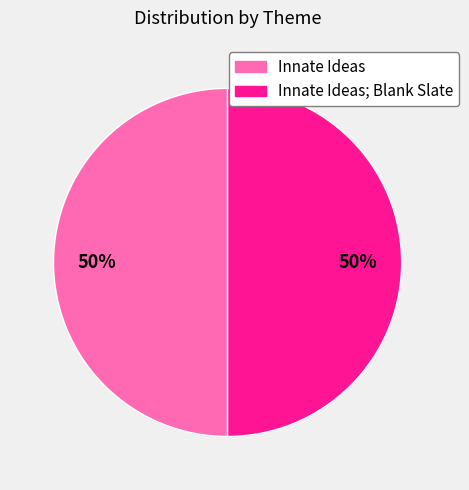

To the nearest percent, what portion does Innate Ideas represent?

50%